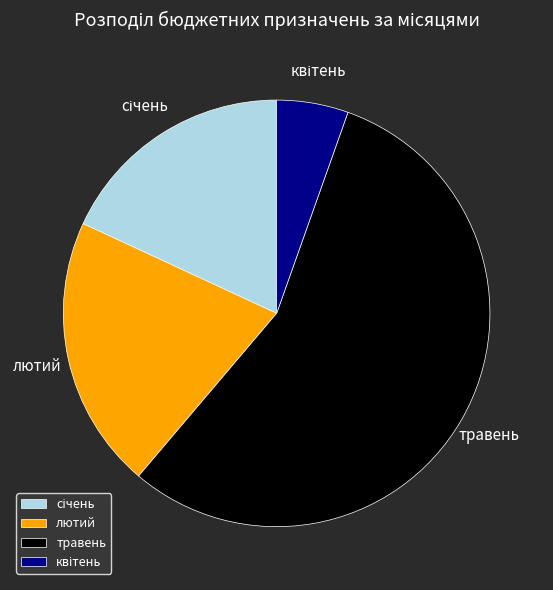

How many segments does this pie chart have?

4